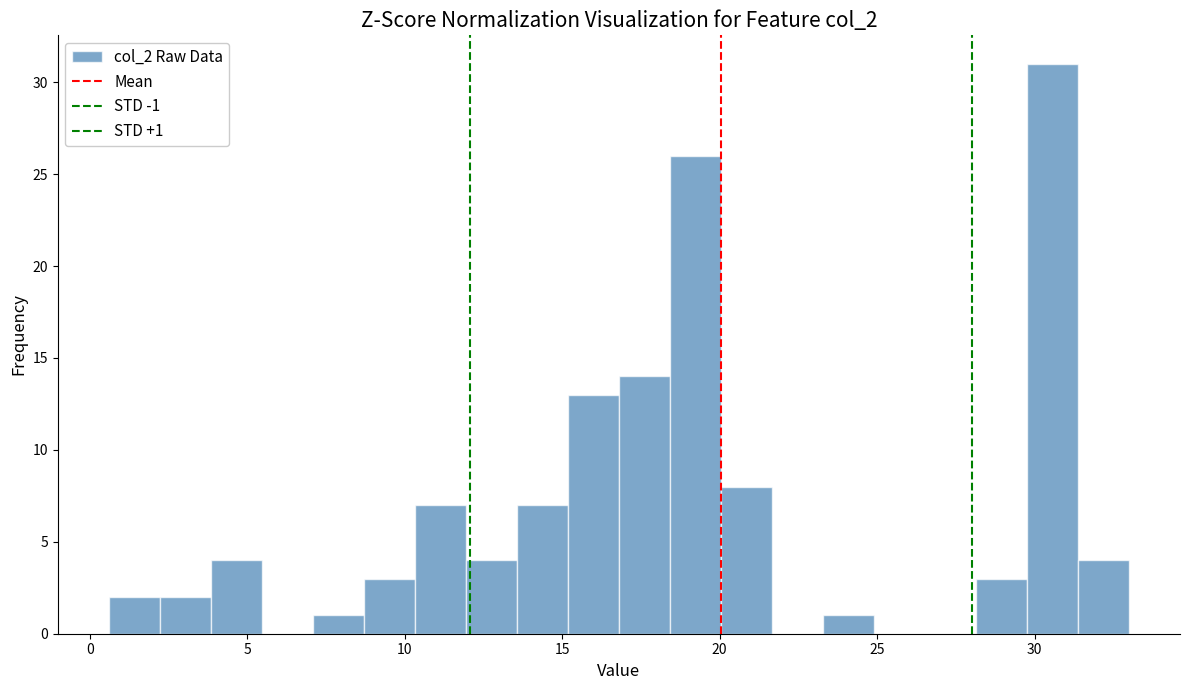

Around what value on the x-axis is the tallest bar? Give the approximate position of its centre, as read against the axis.

30.5